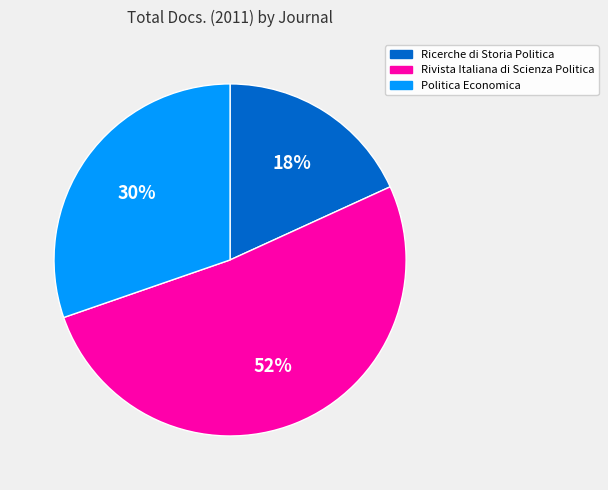

To the nearest percent, what percentage of the pie is Ricerche di Storia Politica?

18%